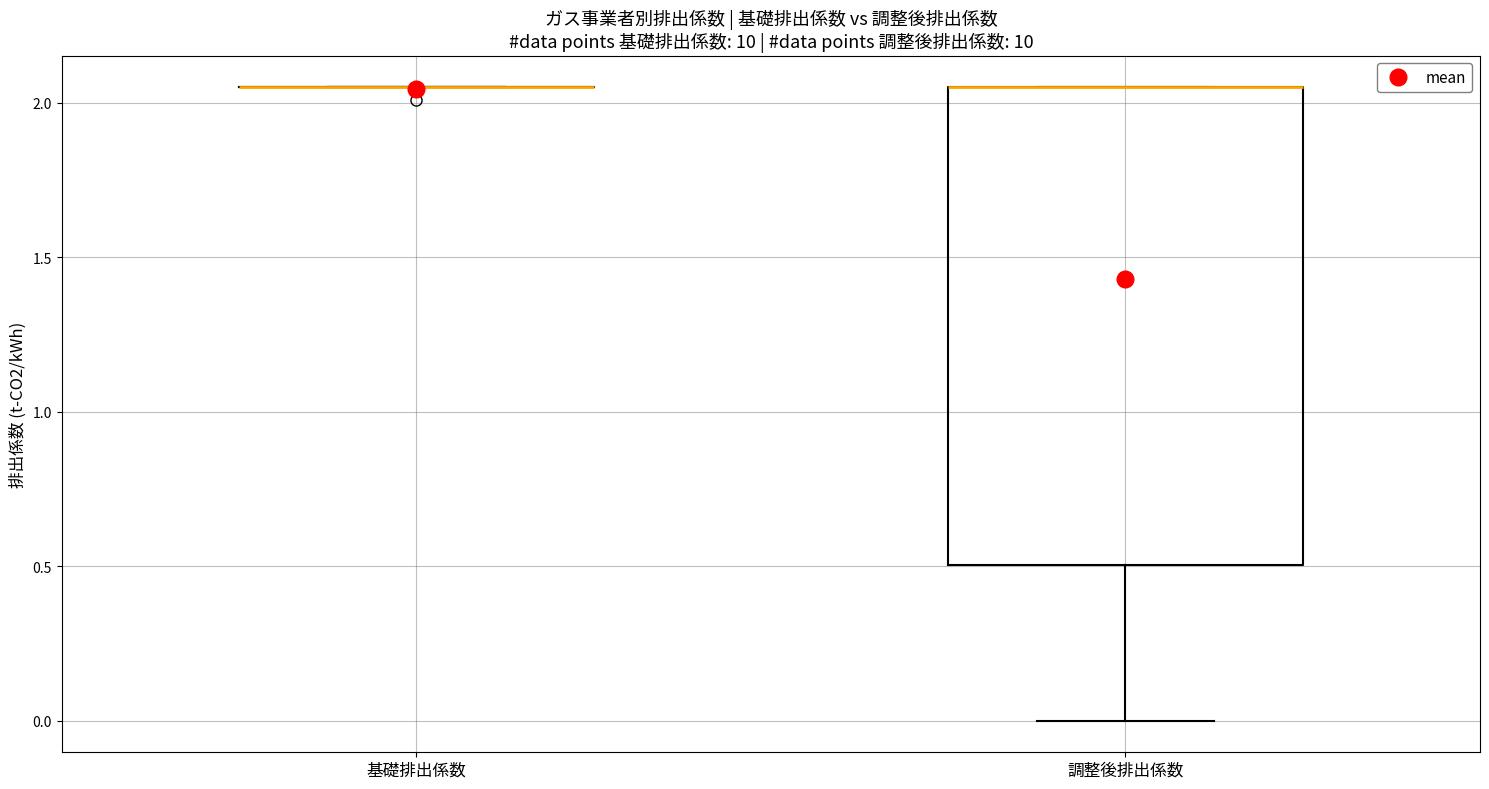

Reading left to right, transcribe this box plot: for each box, give where its median line is, the range the box spans, and where its two whiskers end, as read against the y-axis. The values are not printed on the chart, so give them approximately, as read against the axis.

基礎排出係数: box collapsed to a line at 2.05, whiskers 2.05 to 2.05
調整後排出係数: median 2.05 (drawn on the box's upper edge), box 0.50 to 2.05, whiskers 0.00 to 2.05